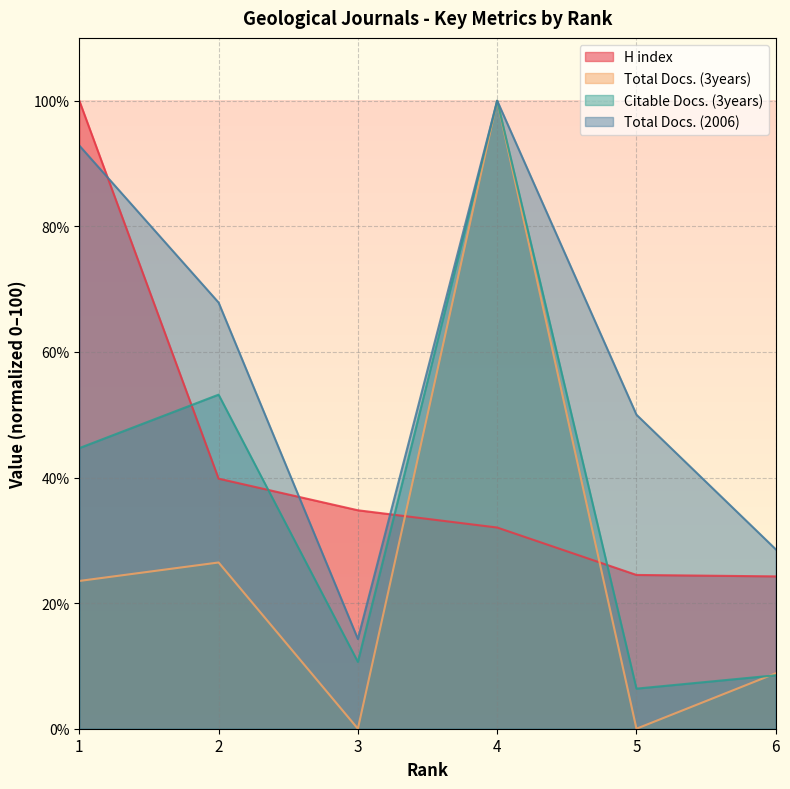

What are all the series names shown in the legend?

H index, Total Docs. (3years), Citable Docs. (3years), Total Docs. (2006)